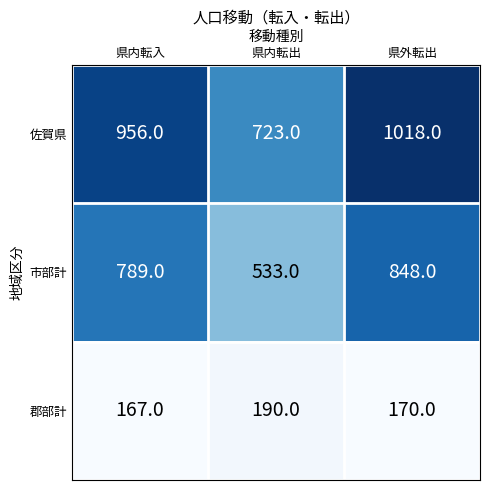

Is it true that 郡部計 equals 170 at 県外転出?

True